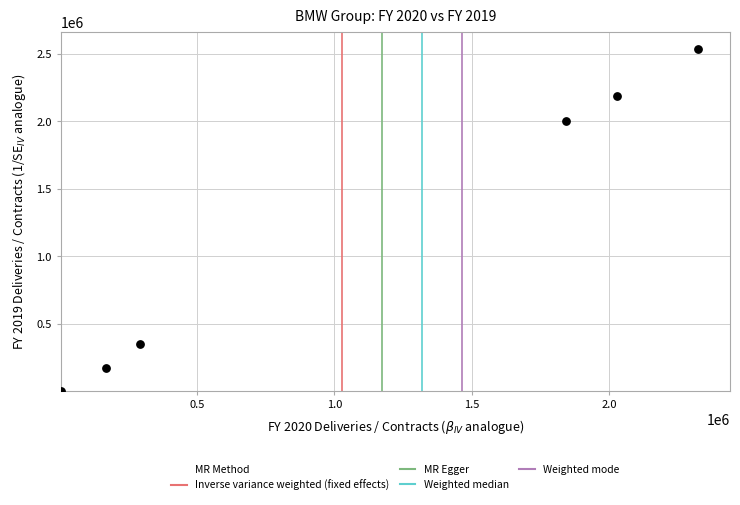

What Y value in the scatter plot is closest to 1271302?

2003782